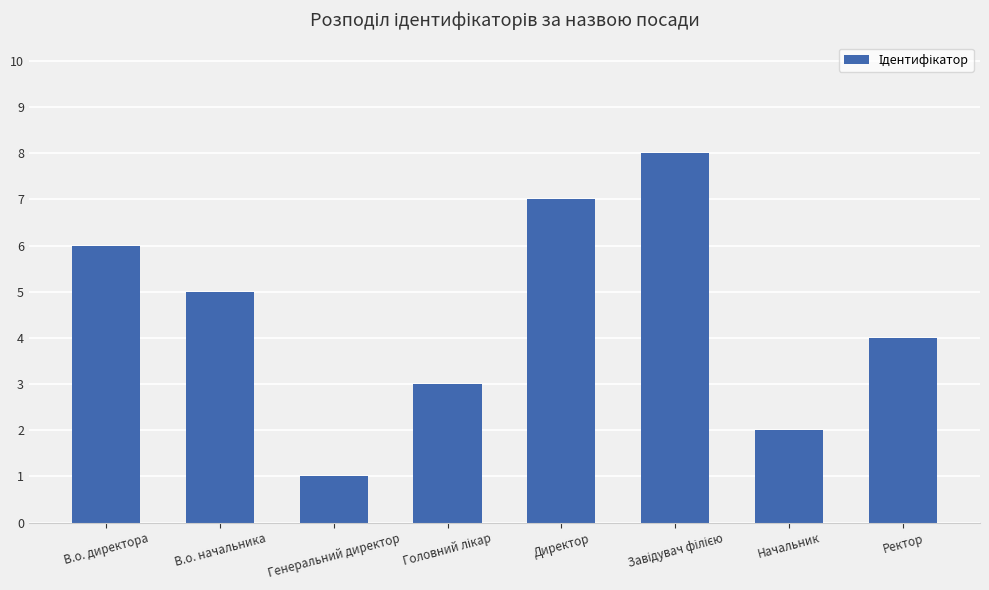

True or false: the data shows 7 at Директор.

True